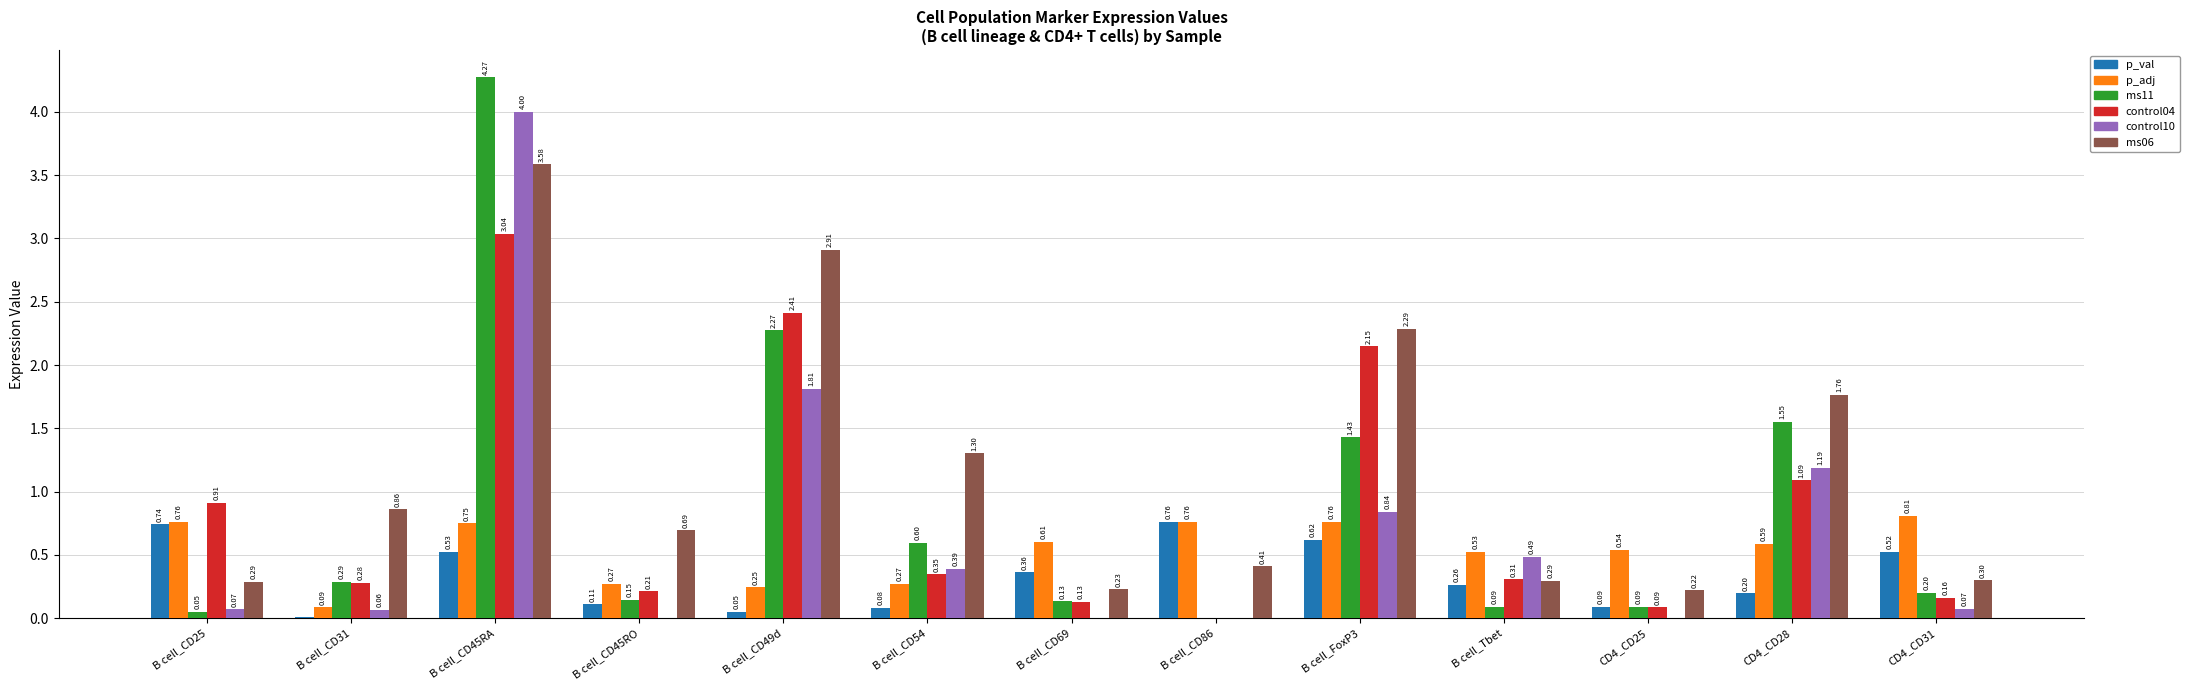

What is the sum of all p_adj values?

7.0